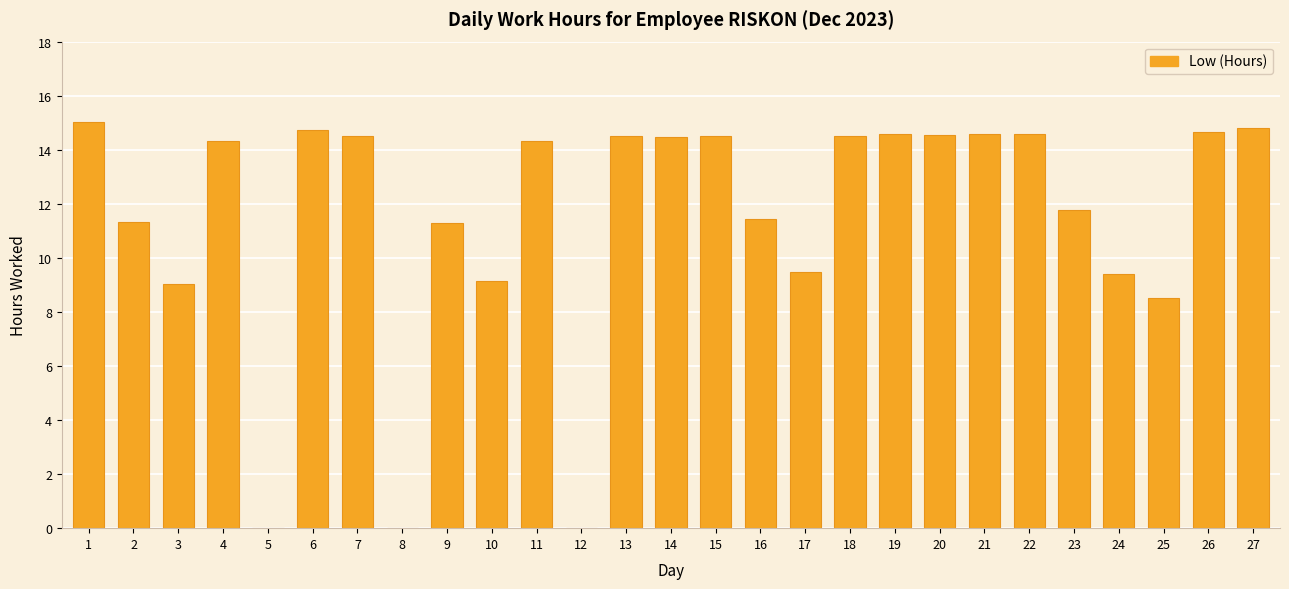

What is the change in value from 8 to 24?

+9.4